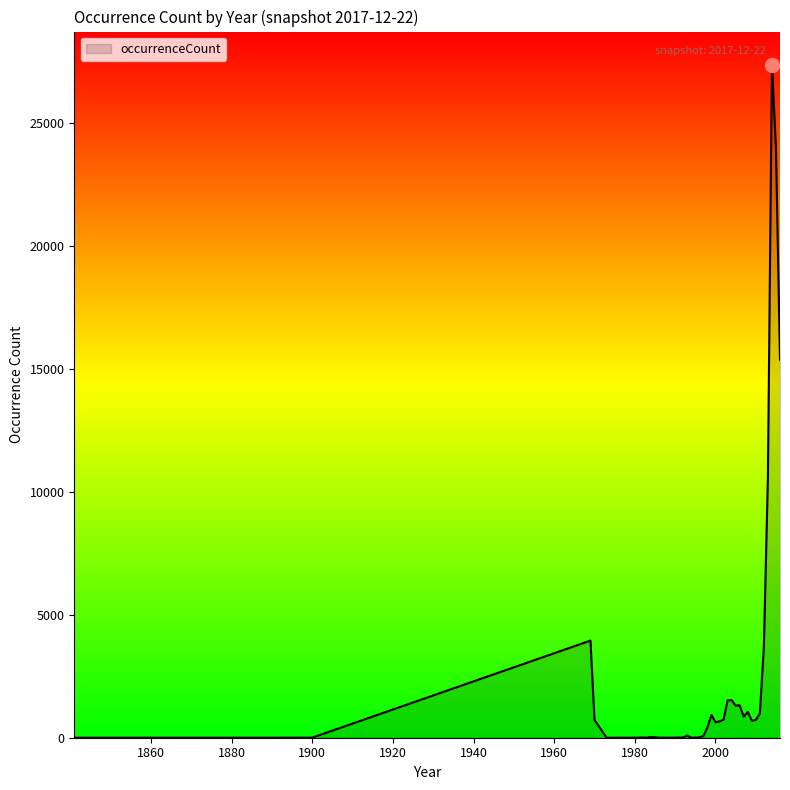

What is the difference between the maximum and minimum values?

27356